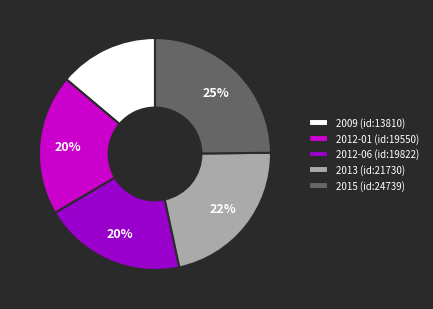

How many slices are in this pie chart?

5